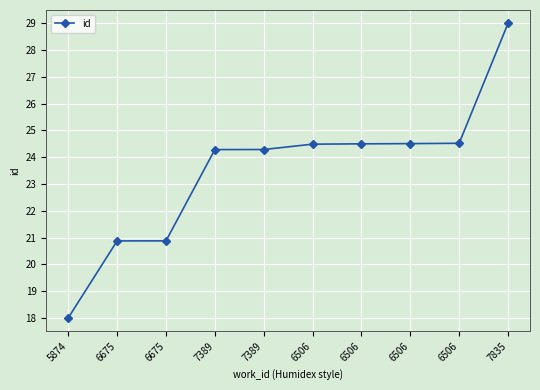

Which category has the lowest value across all series?

5874